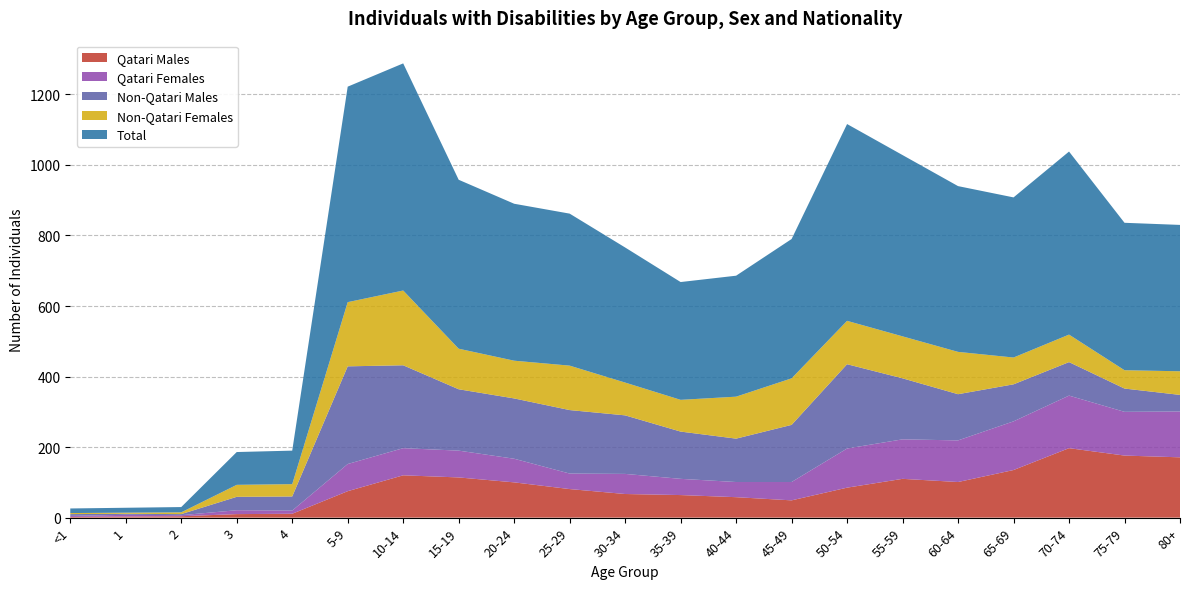

Reading left to right, list all the values displayed in this chart.

Qatari Males: <1=2	1=3	2=4	3=10	4=11	5-9=75	10-14=120	15-19=114	20-24=100	25-29=81	30-34=67	35-39=64	40-44=58	45-49=49	50-54=85	55-59=110	60-64=101	65-69=135	70-74=197	75-79=176	80+=171
Qatari Females: <1=3	1=5	2=3	3=11	4=9	5-9=77	10-14=77	15-19=76	20-24=67	25-29=44	30-34=57	35-39=46	40-44=43	45-49=52	50-54=111	55-59=112	60-64=118	65-69=138	70-74=149	75-79=124	80+=130
Non-Qatari Males: <1=5	1=3	2=3	3=38	4=40	5-9=277	10-14=235	15-19=174	20-24=171	25-29=180	30-34=166	35-39=134	40-44=123	45-49=162	50-54=239	55-59=173	60-64=131	65-69=105	70-74=95	75-79=66	80+=47
Non-Qatari Females: <1=3	1=3	2=5	3=34	4=35	5-9=182	10-14=212	15-19=115	20-24=107	25-29=126	30-34=93	35-39=90	40-44=119	45-49=132	50-54=123	55-59=119	60-64=120	65-69=76	70-74=78	75-79=52	80+=67
Total: <1=13	1=14	2=15	3=93	4=95	5-9=611	10-14=644	15-19=479	20-24=445	25-29=431	30-34=383	35-39=334	40-44=343	45-49=395	50-54=558	55-59=514	60-64=470	65-69=454	70-74=519	75-79=418	80+=415